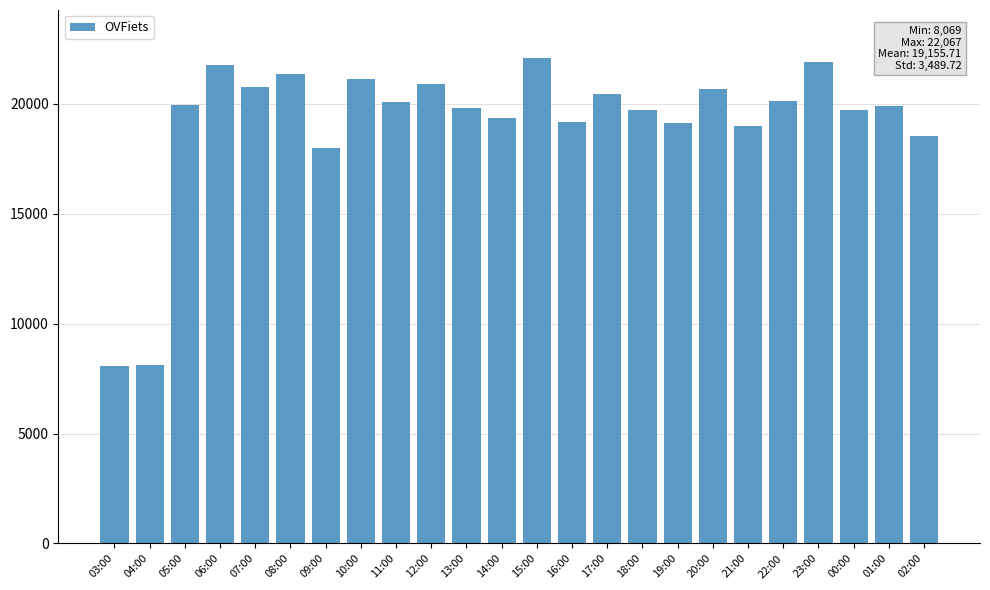

What is the change in value from 04:00 to 18:00?

+11626